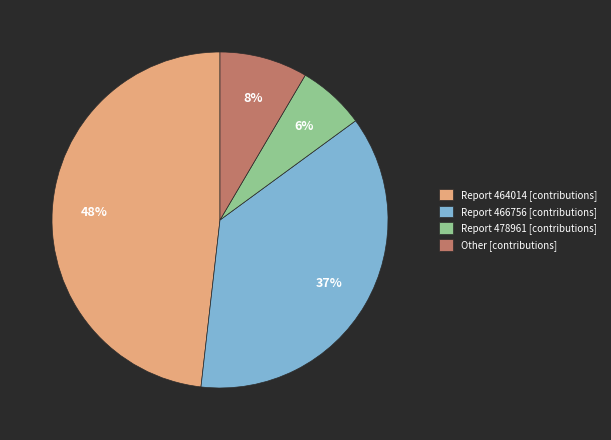

What is the ratio of the value at Report 466756 [contributions] to the value at Report 464014 [contributions]?

0.8